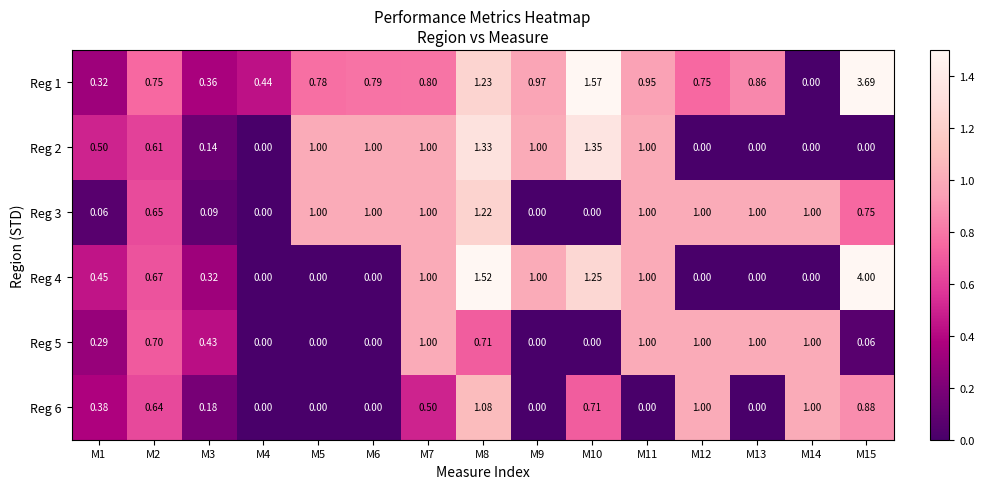

Is the value of Reg 3 at M1 greater than the value of Reg 5 at M1?

No